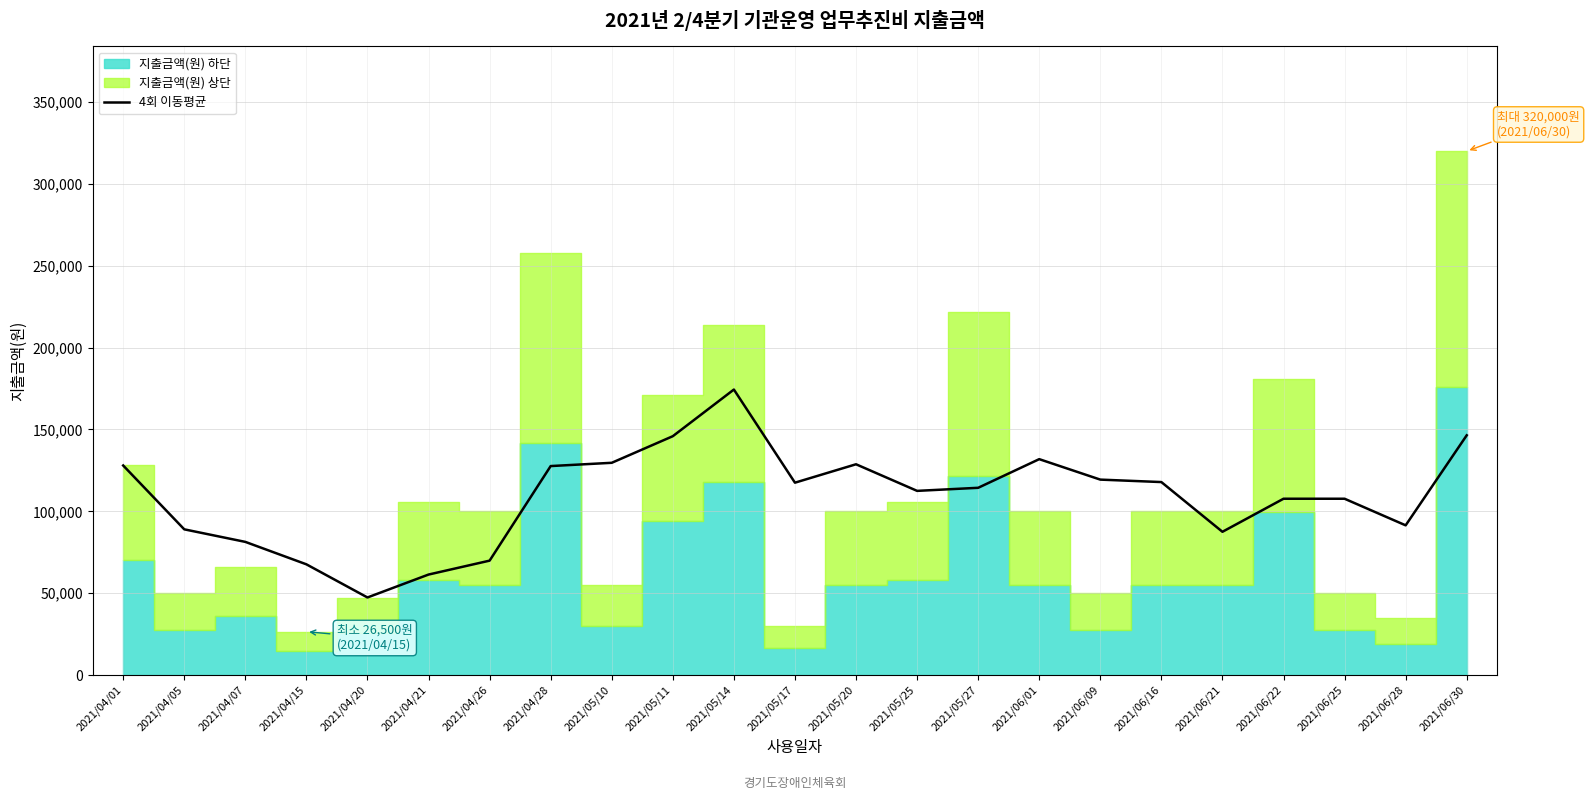

Where is the data nearest to the value 110887?

2021/05/25